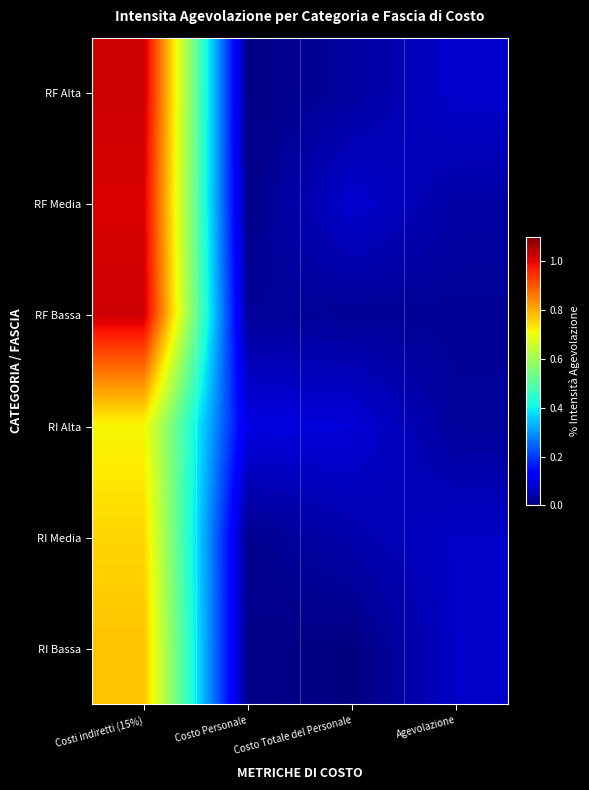

At which category does the chart reach its minimum across all series?

Costo Totale del Personale